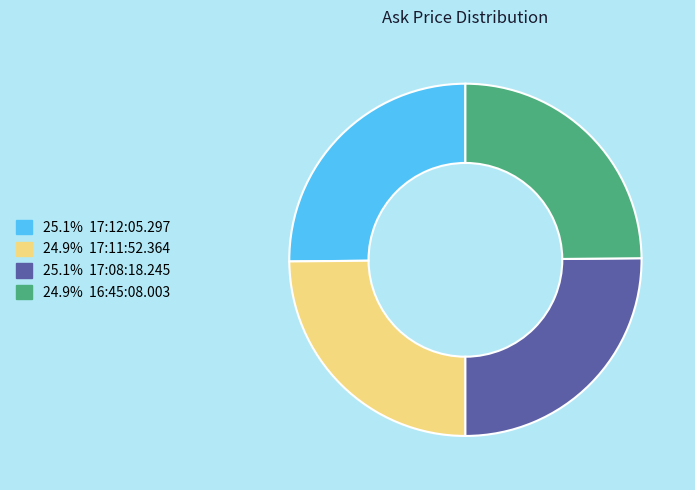

Is there a majority slice in this chart?

No